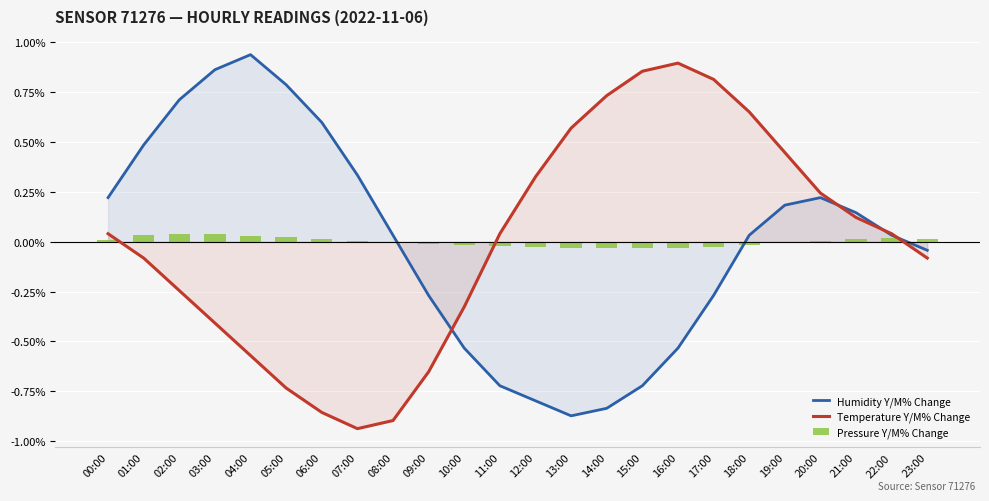

At how many categories does at least one series exceed 0?

22